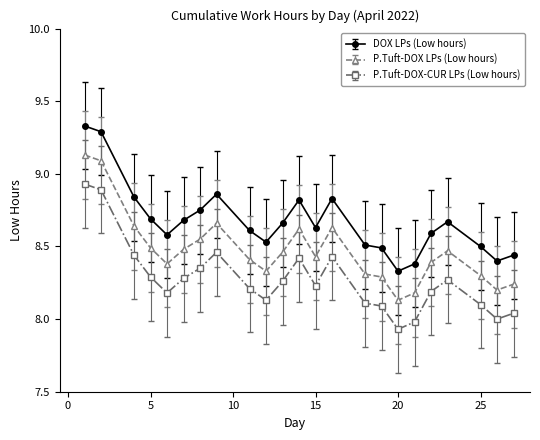

Which series has the largest total across all categories?

DOX LPs (Low hours)